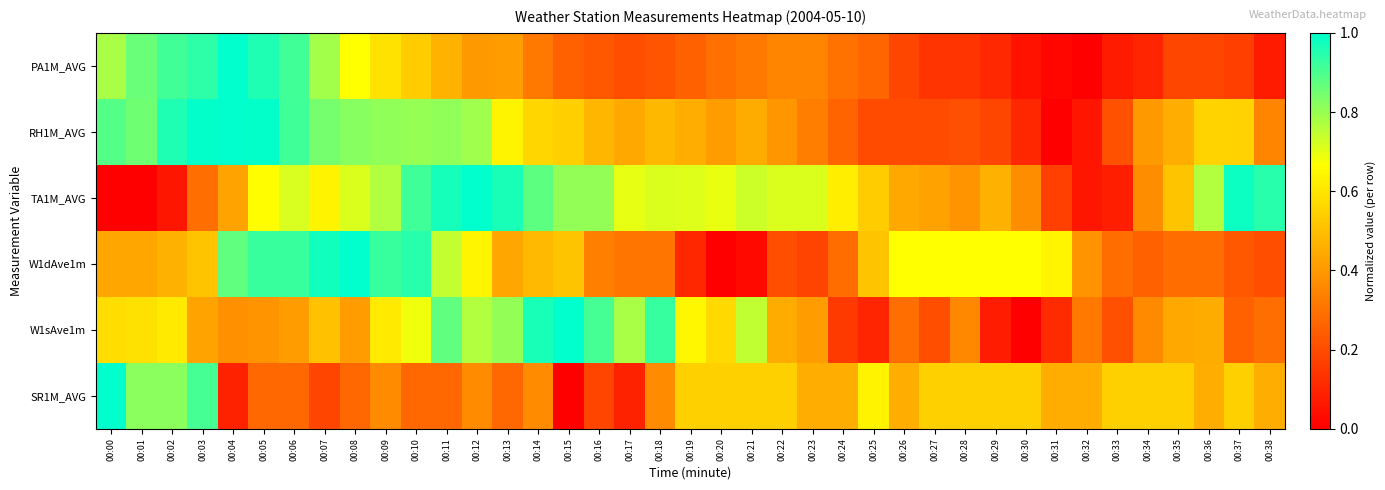

Which series changed the most between 00:10 and 00:22?

W1dAve1m